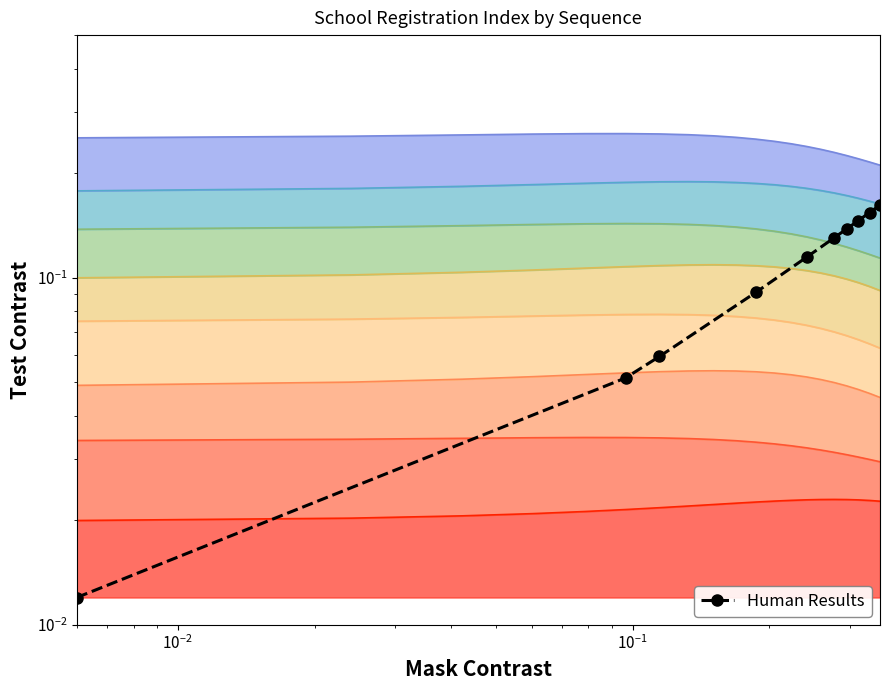

How many lines are shown in the chart?

1